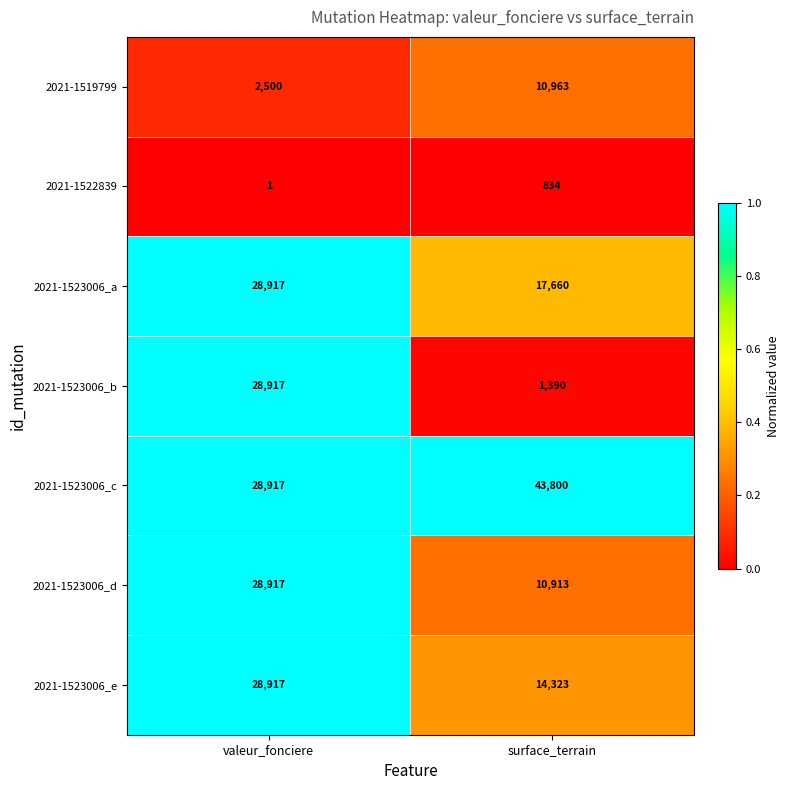

Reading left to right, what are all the values shown in this chart?

2021-1519799: 2500	10963
2021-1522839: 1	834
2021-1523006_a: 28917	17660
2021-1523006_b: 28917	1390
2021-1523006_c: 28917	43800
2021-1523006_d: 28917	10913
2021-1523006_e: 28917	14323